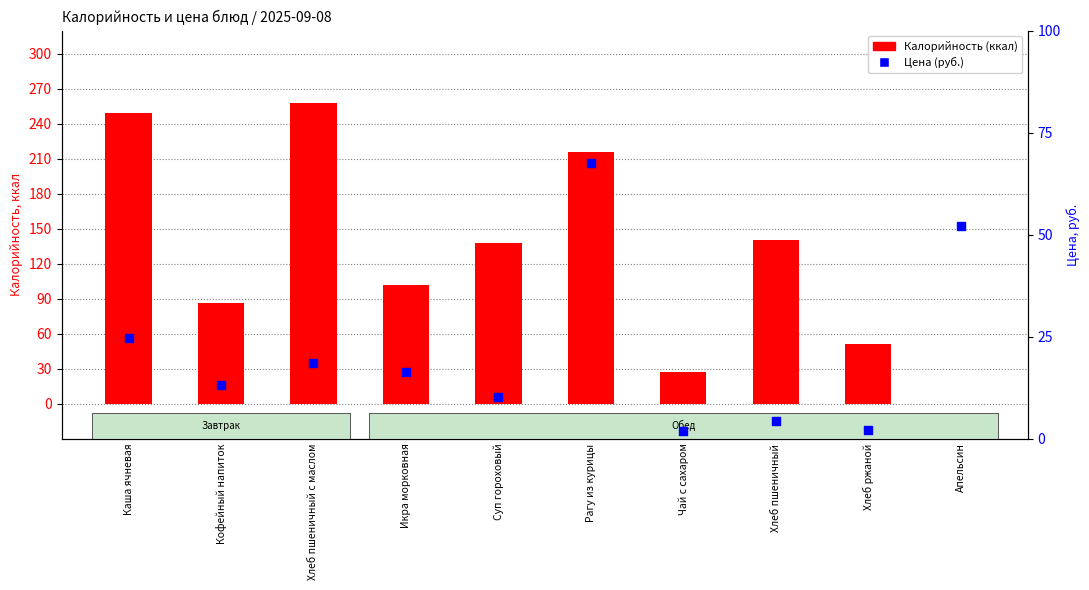

Which series reaches the minimum Y coordinate?

Калорийность (ккал)